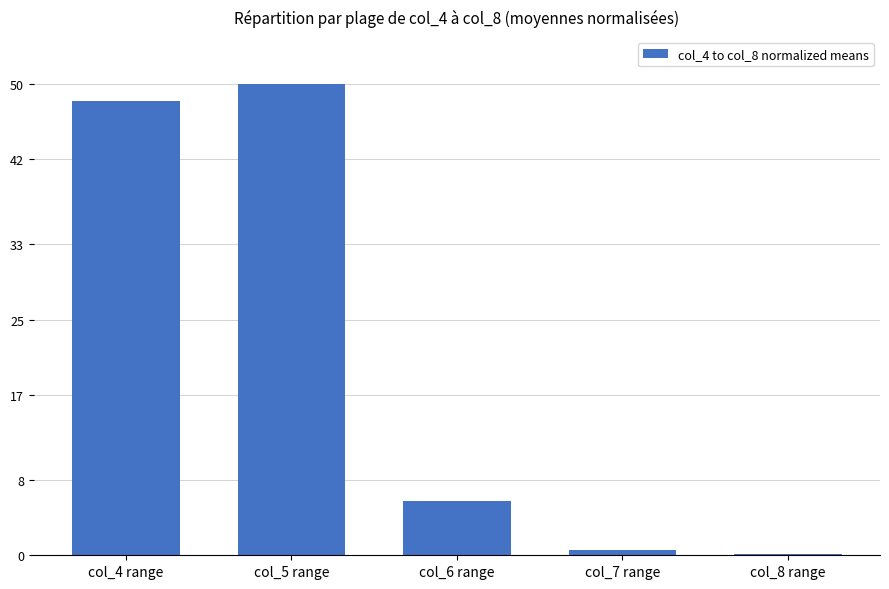

What is the change in value from col_4 range to col_6 range?

-42.4